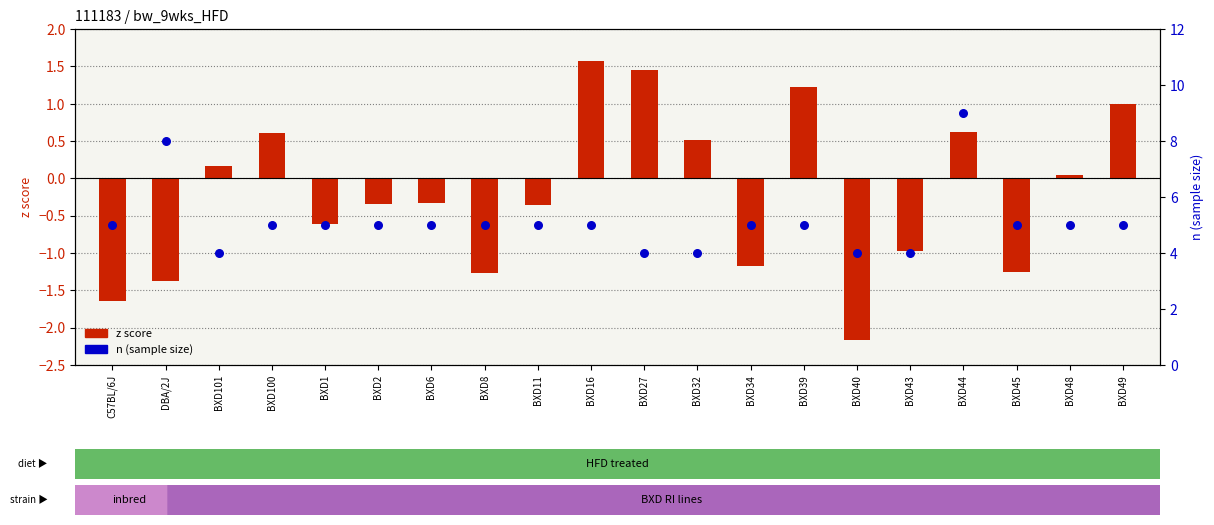

What is the total value across all series at BXD45?

3.8